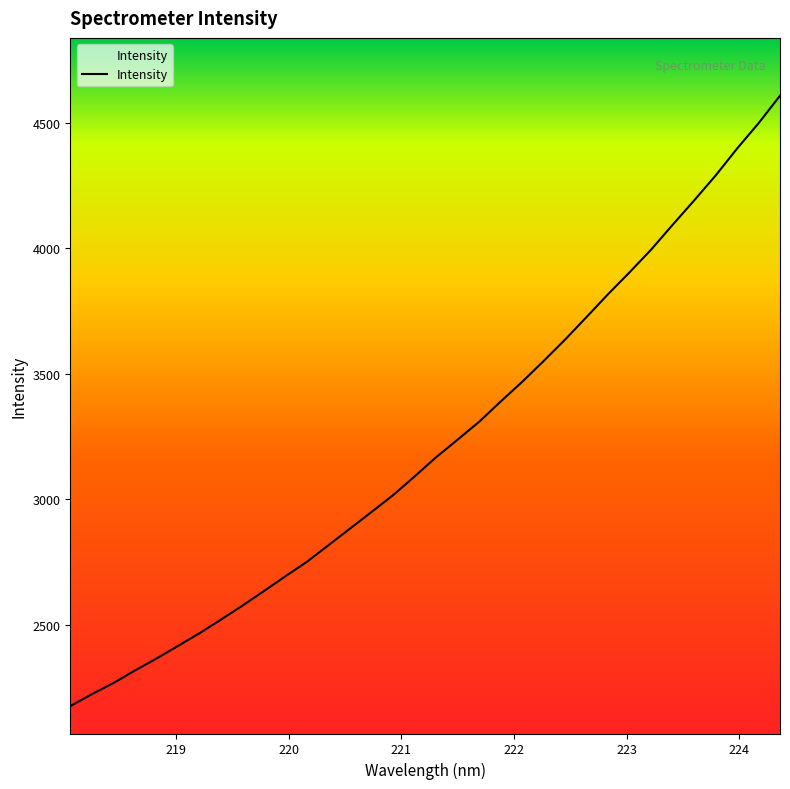

What is the minimum value shown in the chart?

2176.6